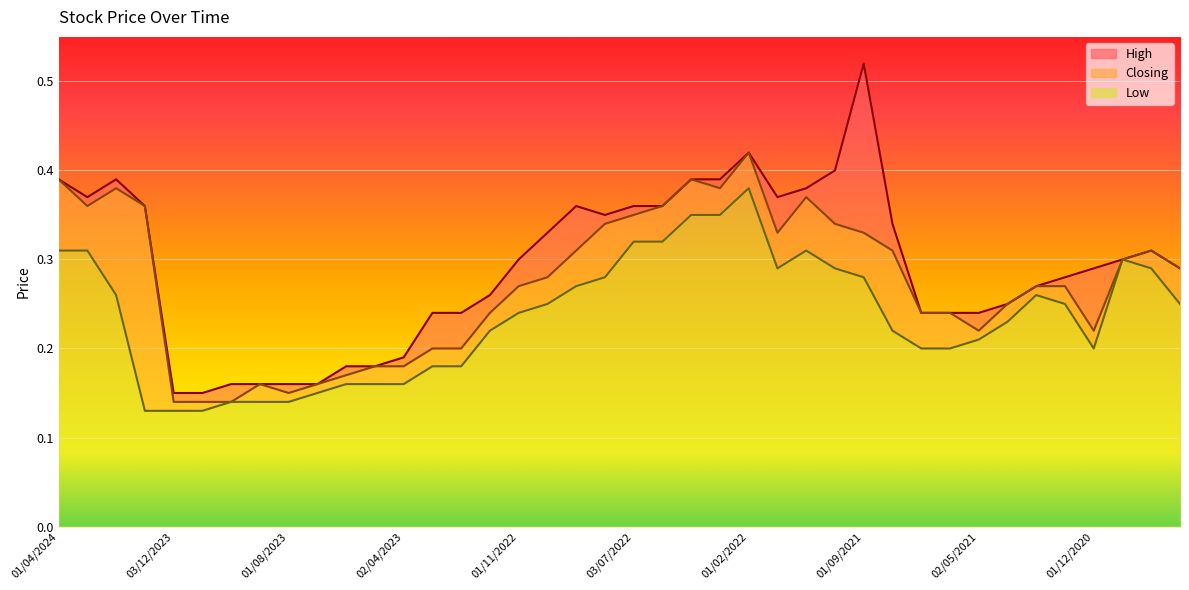

True or false: High has a value of 0.4 at 01/12/2021.

True